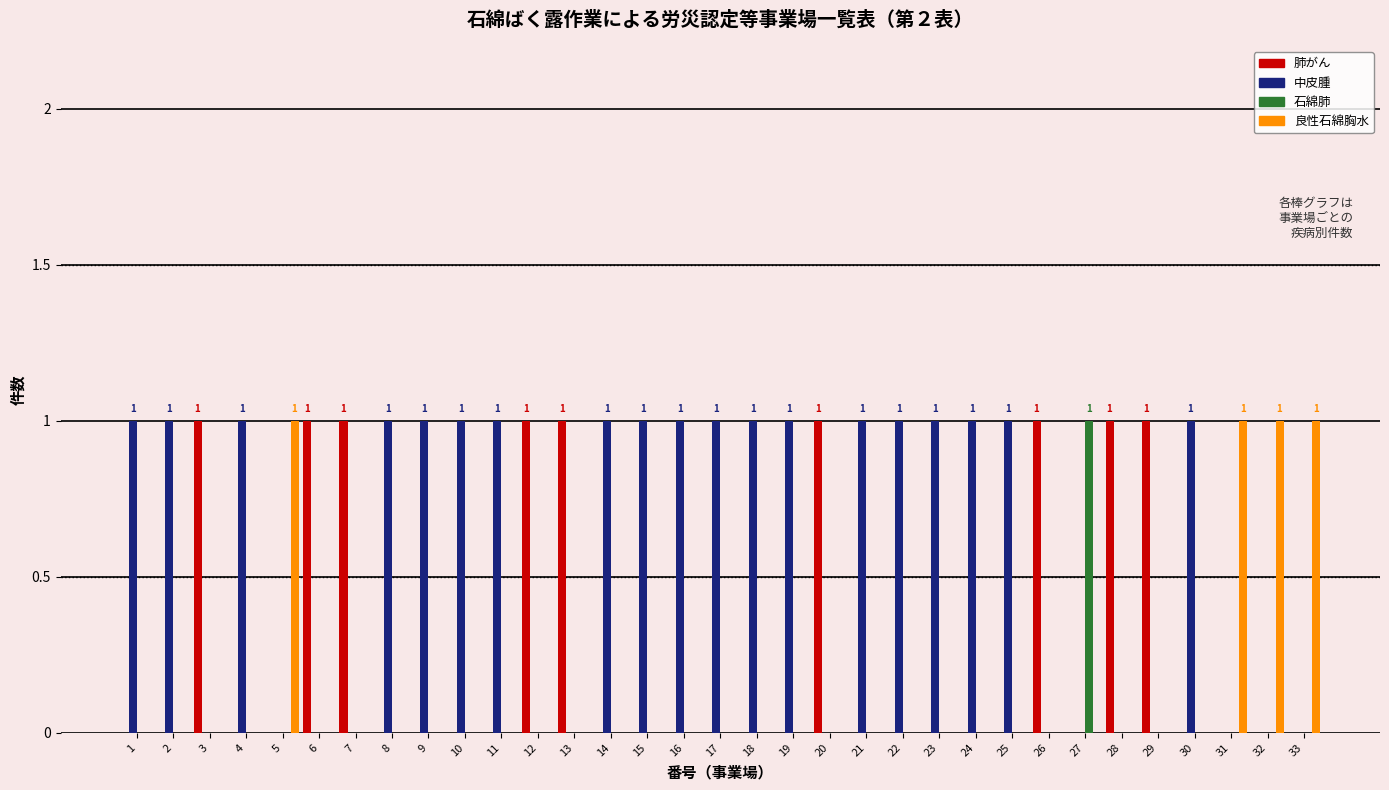

What is the average value of the 中皮腫 series?

1